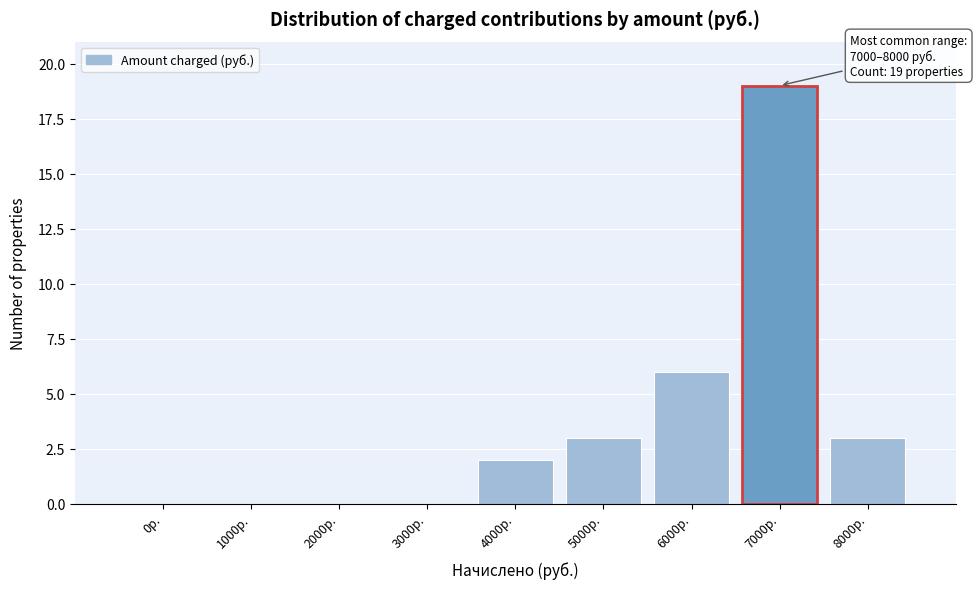

Reading right to left, what are all the values shown in this chart?

8000р.=3	7000р.=19	6000р.=6	5000р.=3	4000р.=2	3000р.=0	2000р.=0	1000р.=0	0р.=0